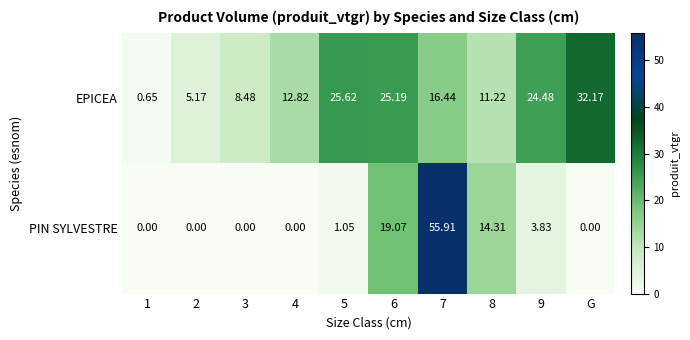

Which series has the widest spread of values?

PIN SYLVESTRE